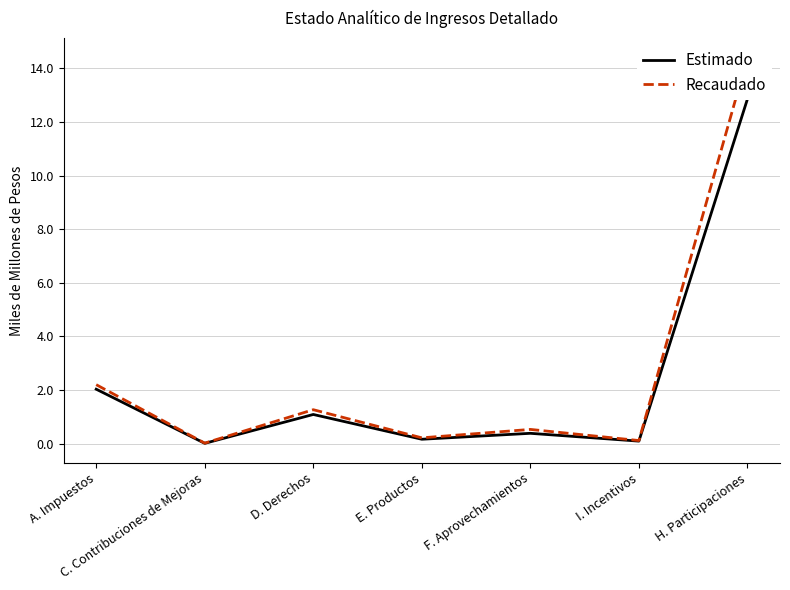

What are all the series names shown in the legend?

Estimado, Recaudado